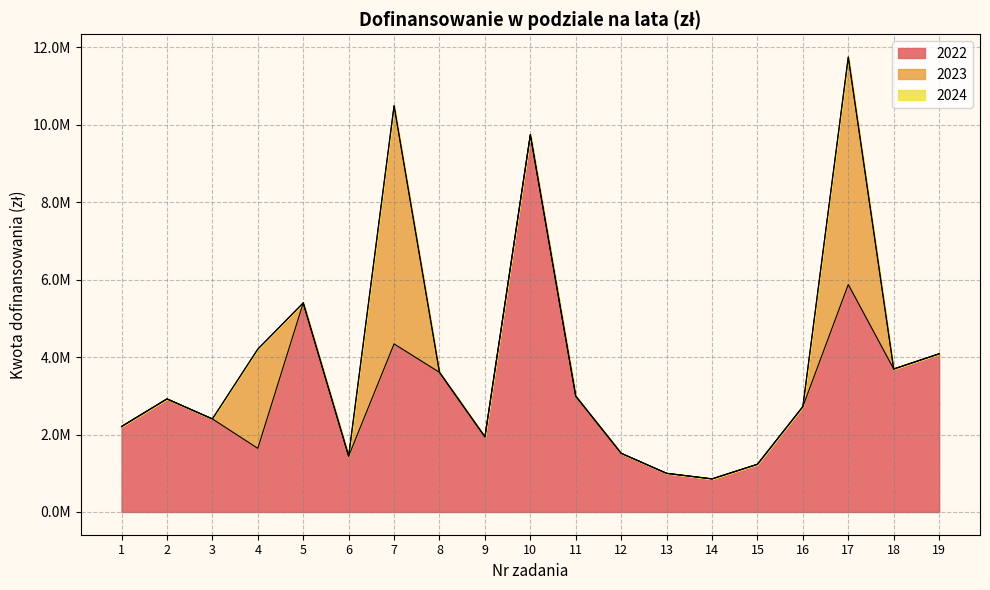

Reading left to right, extract all data points from this chart.

2022: 1=2206924.8	2=2919635.2	3=2403323.4	4=1642883.8	5=5398766.1	6=1441778.0	7=4340000.0	8=3604318.0	9=1939865.5	10=9742295.5	11=2989517.0	12=1515482.6	13=998306.0	14=854639.4	15=1232020.7	16=2720828.1	17=5873478.4	18=3692059.5	19=4084834.0
2023: 1=0.0	2=0.0	3=0.0	4=2562835.5	5=0.0	6=0.0	7=6149960.6	8=0.0	9=0.0	10=0.0	11=0.0	12=0.0	13=0.0	14=0.0	15=0.0	16=0.0	17=5873478.4	18=0.0	19=0.0
2024: 1=0.0	2=0.0	3=0.0	4=0.0	5=0.0	6=0.0	7=0.0	8=0.0	9=0.0	10=0.0	11=0.0	12=0.0	13=0.0	14=0.0	15=0.0	16=0.0	17=0.0	18=0.0	19=0.0